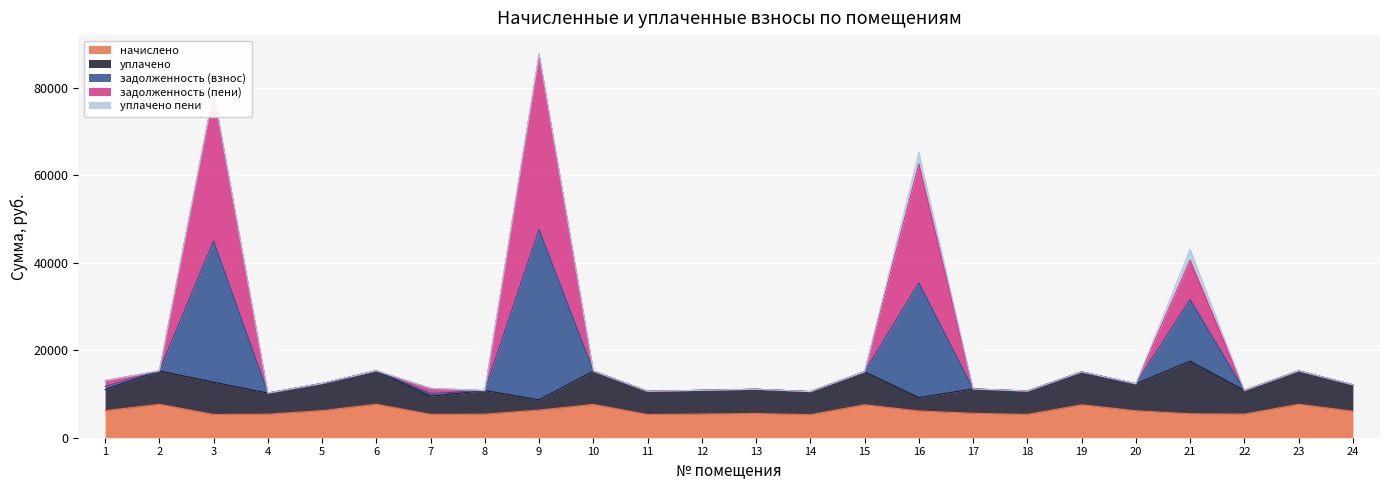

What is the total value across all series at 4?

10201.5